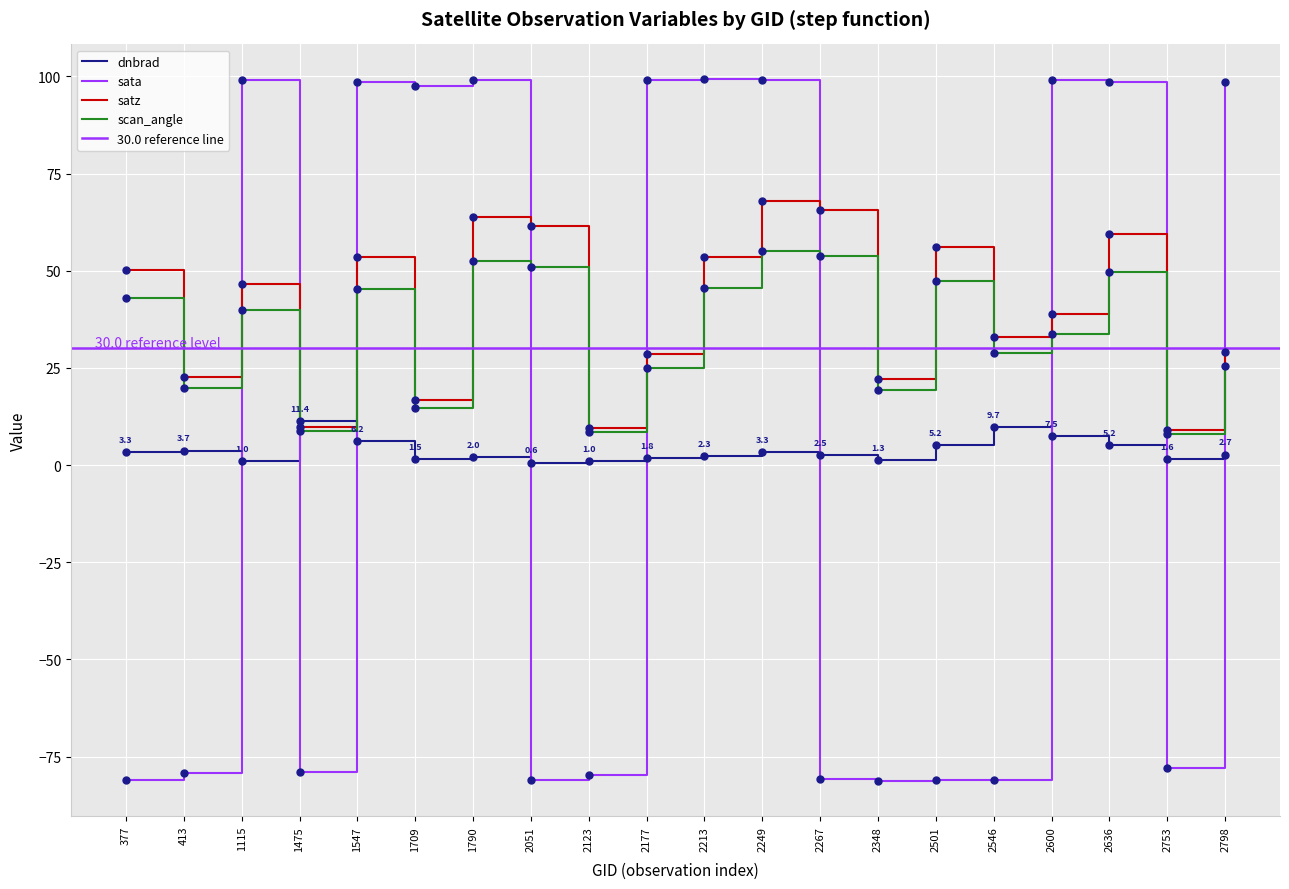

How many values in the satz series exceed 46?

10